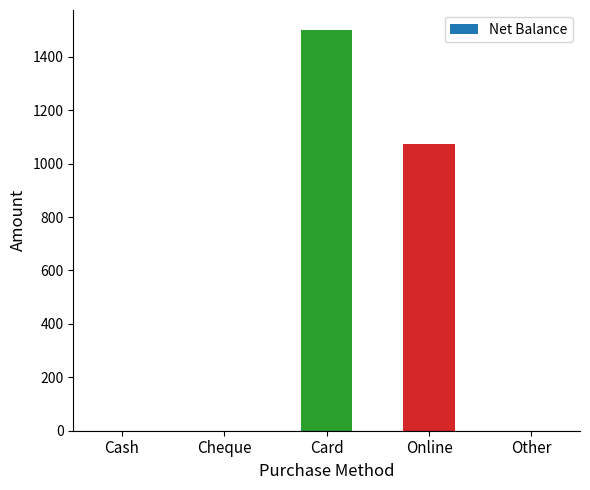

Reading left to right, what are all the values shown in this chart?

Cash=0	Cheque=0	Card=1500	Online=1075	Other=0